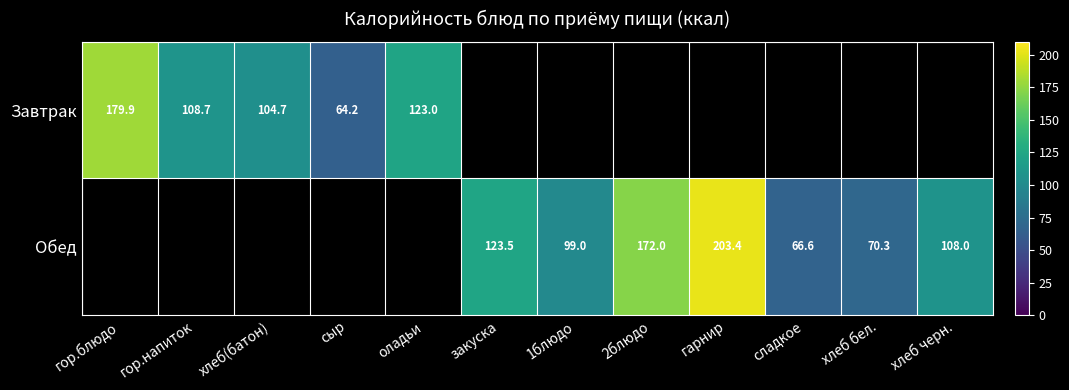

At which label does Завтрак reach its minimum?

сыр